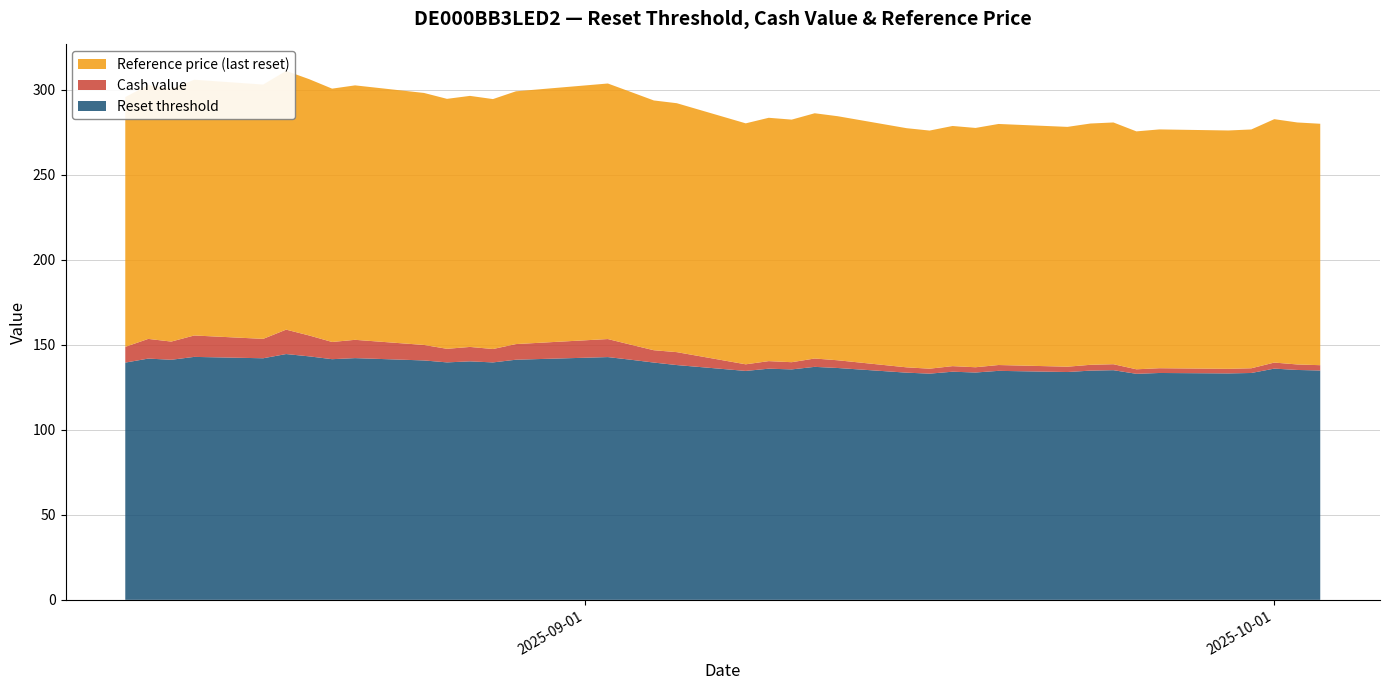

Reading left to right, what are all the values shown in this chart?

Reset threshold: 2025-10-03=134.9	2025-10-02=135.2	2025-10-01=136.0	2025-09-30=133.4	2025-09-29=133.2	2025-09-26=133.4	2025-09-25=132.9	2025-09-24=135.1	2025-09-23=134.8	2025-09-22=134.0	2025-09-19=134.7	2025-09-18=133.7	2025-09-17=134.2	2025-09-16=133.0	2025-09-15=133.6	2025-09-12=136.4	2025-09-11=137.0	2025-09-10=135.5	2025-09-09=135.9	2025-09-08=134.6	2025-09-05=138.1	2025-09-04=139.5	2025-09-03=141.2	2025-09-02=142.8	2025-08-29=141.2	2025-08-28=139.6	2025-08-27=140.3	2025-08-26=139.7	2025-08-25=140.8	2025-08-22=142.2	2025-08-21=141.5	2025-08-20=143.2	2025-08-19=144.6	2025-08-18=142.1	2025-08-15=142.9	2025-08-14=141.2	2025-08-13=141.9	2025-08-12=139.5
Cash value: 2025-10-03=3.1	2025-10-02=3.2	2025-10-01=3.6	2025-09-30=2.8	2025-09-29=2.7	2025-09-26=2.8	2025-09-25=2.7	2025-09-24=3.5	2025-09-23=3.4	2025-09-22=3.1	2025-09-19=3.4	2025-09-18=3.1	2025-09-17=3.3	2025-09-16=2.9	2025-09-15=3.1	2025-09-12=4.5	2025-09-11=4.9	2025-09-10=4.2	2025-09-09=4.5	2025-09-08=3.9	2025-09-05=7.6	2025-09-04=7.2	2025-09-03=8.8	2025-09-02=10.6	2025-08-29=9.2	2025-08-28=7.9	2025-08-27=8.5	2025-08-26=8.0	2025-08-25=9.1	2025-08-22=10.8	2025-08-21=10.1	2025-08-20=12.3	2025-08-19=14.4	2025-08-18=11.4	2025-08-15=12.6	2025-08-14=10.7	2025-08-13=11.6	2025-08-12=9.3
Reference price (last reset): 2025-10-03=142.0	2025-10-02=142.3	2025-10-01=143.1	2025-09-30=140.4	2025-09-29=140.2	2025-09-26=140.4	2025-09-25=139.9	2025-09-24=142.2	2025-09-23=141.9	2025-09-22=141.0	2025-09-19=141.8	2025-09-18=140.7	2025-09-17=141.2	2025-09-16=140.0	2025-09-15=140.6	2025-09-12=143.5	2025-09-11=144.2	2025-09-10=142.7	2025-09-09=143.1	2025-09-08=141.7	2025-09-05=146.4	2025-09-04=146.9	2025-09-03=148.6	2025-09-02=150.3	2025-08-29=148.7	2025-08-28=147.0	2025-08-27=147.6	2025-08-26=147.0	2025-08-25=148.2	2025-08-22=149.6	2025-08-21=149.0	2025-08-20=150.7	2025-08-19=152.2	2025-08-18=149.6	2025-08-15=150.4	2025-08-14=148.6	2025-08-13=149.3	2025-08-12=146.9